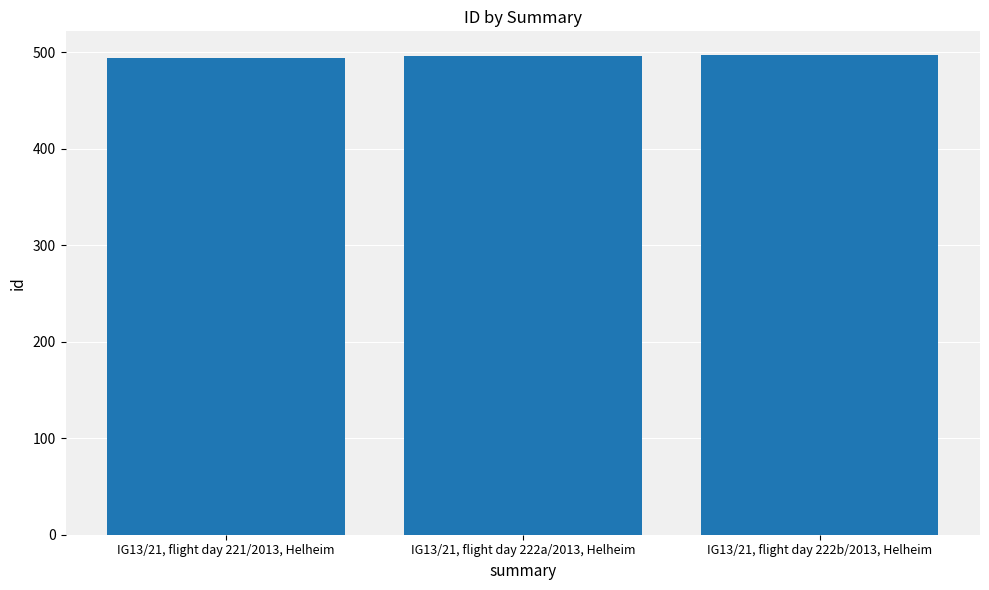

Is it true that the value at IG13/21, flight day 222b/2013, Helheim is 497?

True